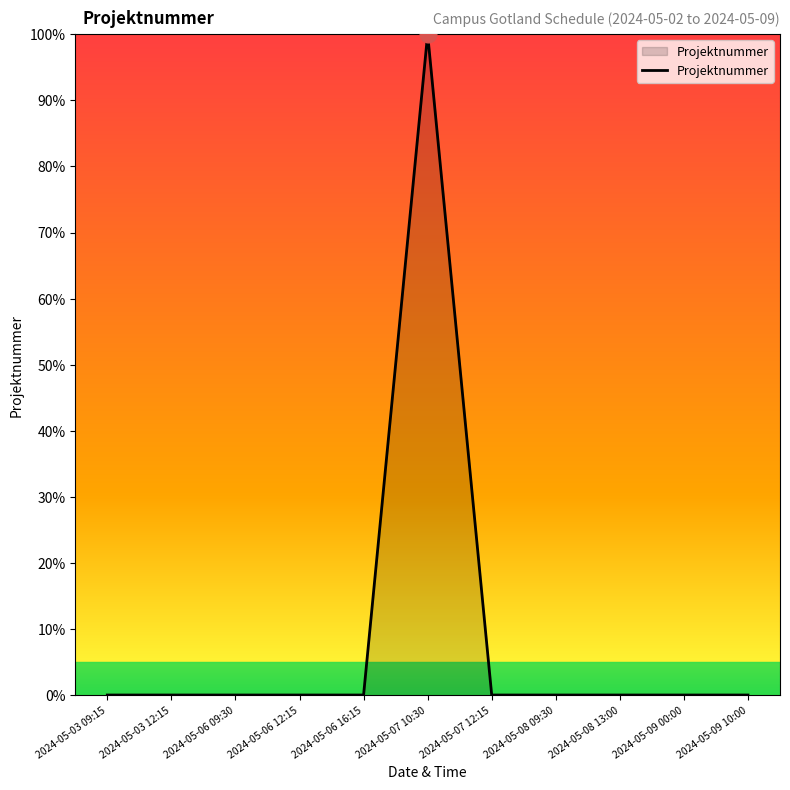

What is the difference between the maximum and minimum values?

99.9